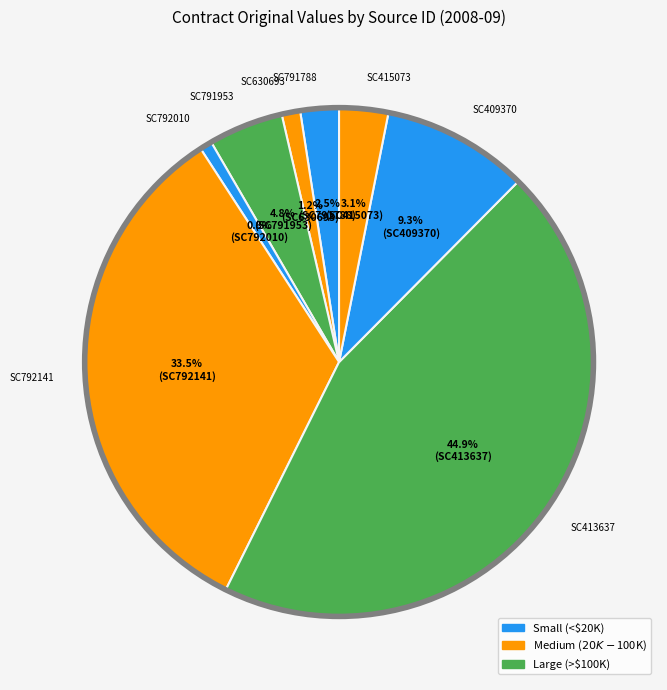

Is there any slice that represents more than half of the pie?

No